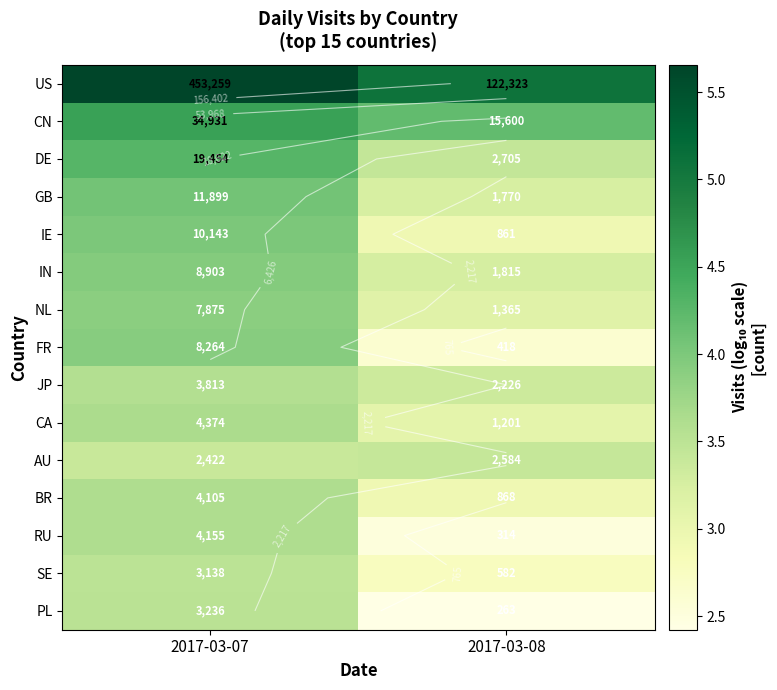

List the labels in order of AU value, smallest first.

2017-03-07, 2017-03-08